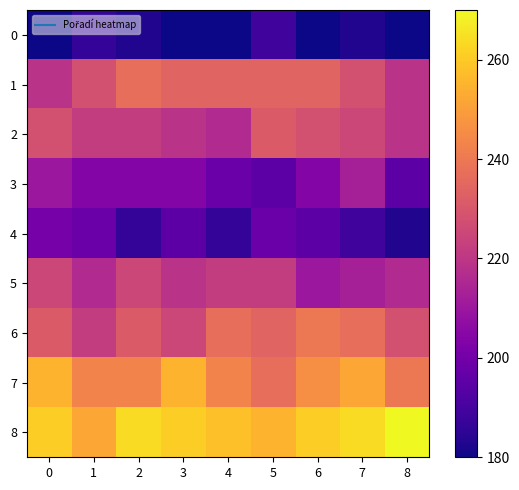

What is the greatest value displayed?

270